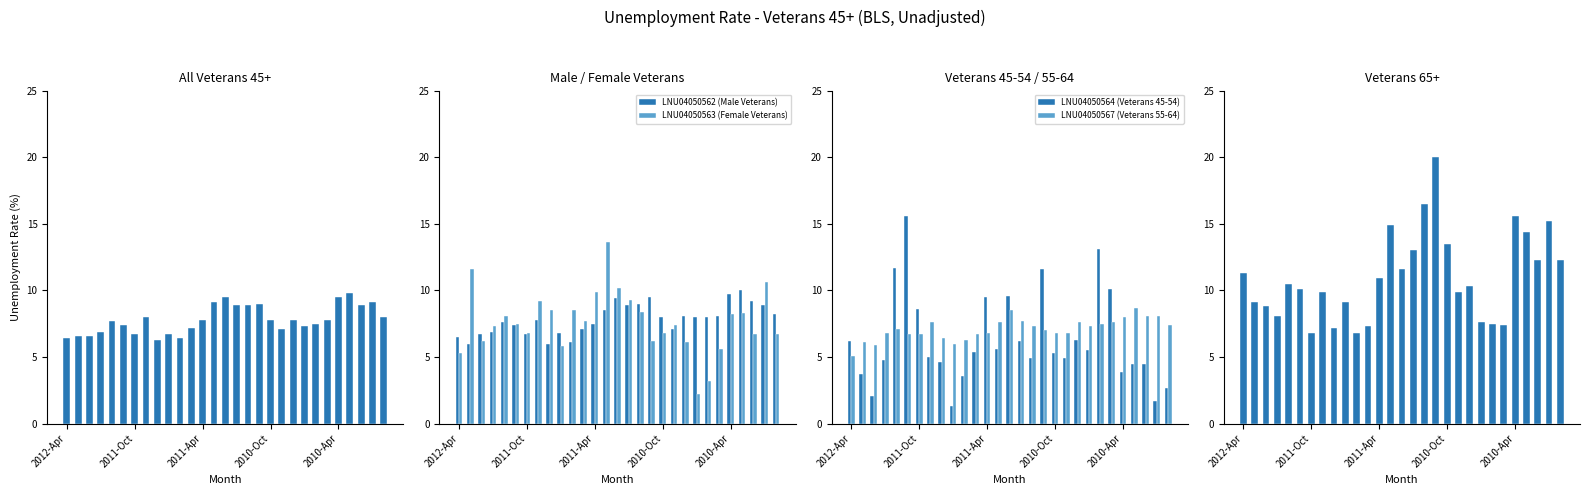

The value of LNU04050562 (Male Veterans) at 2010-Oct is 13.3. True or false?

False